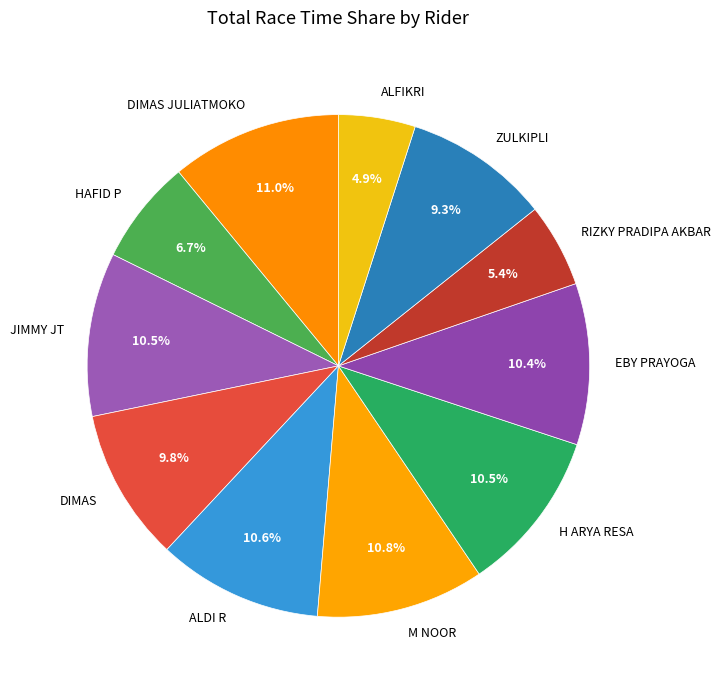

The DIMAS JULIATMOKO slice represents 11% of the pie. True or false?

True